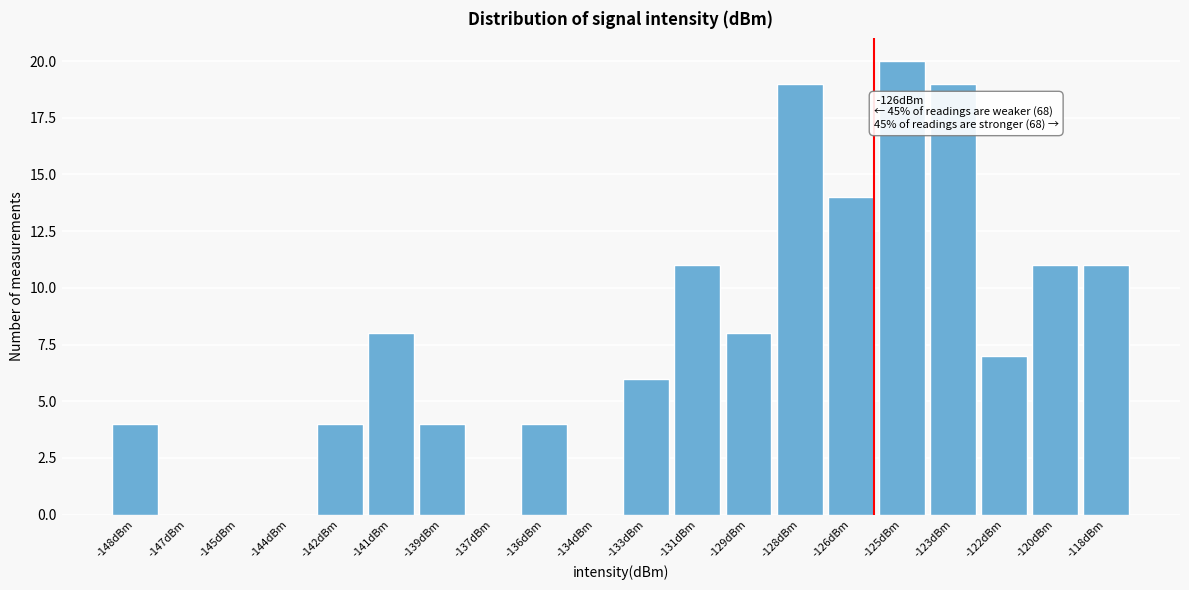

Reading left to right, extract all data points from this chart.

-148dBm=4	-147dBm=0	-145dBm=0	-144dBm=0	-142dBm=4	-141dBm=8	-139dBm=4	-137dBm=0	-136dBm=4	-134dBm=0	-133dBm=6	-131dBm=11	-129dBm=8	-128dBm=19	-126dBm=14	-125dBm=20	-123dBm=19	-122dBm=7	-120dBm=11	-118dBm=11